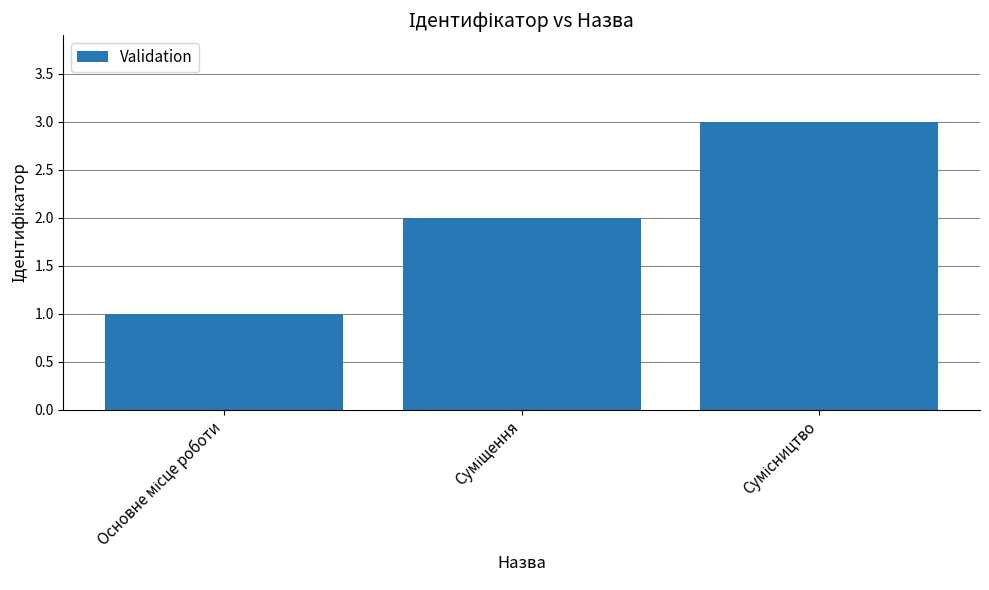

What is the greatest value displayed?

3